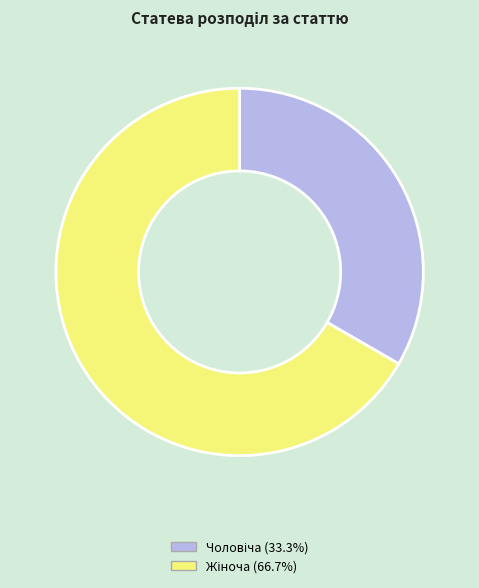

Is there any slice that represents more than half of the pie?

Yes